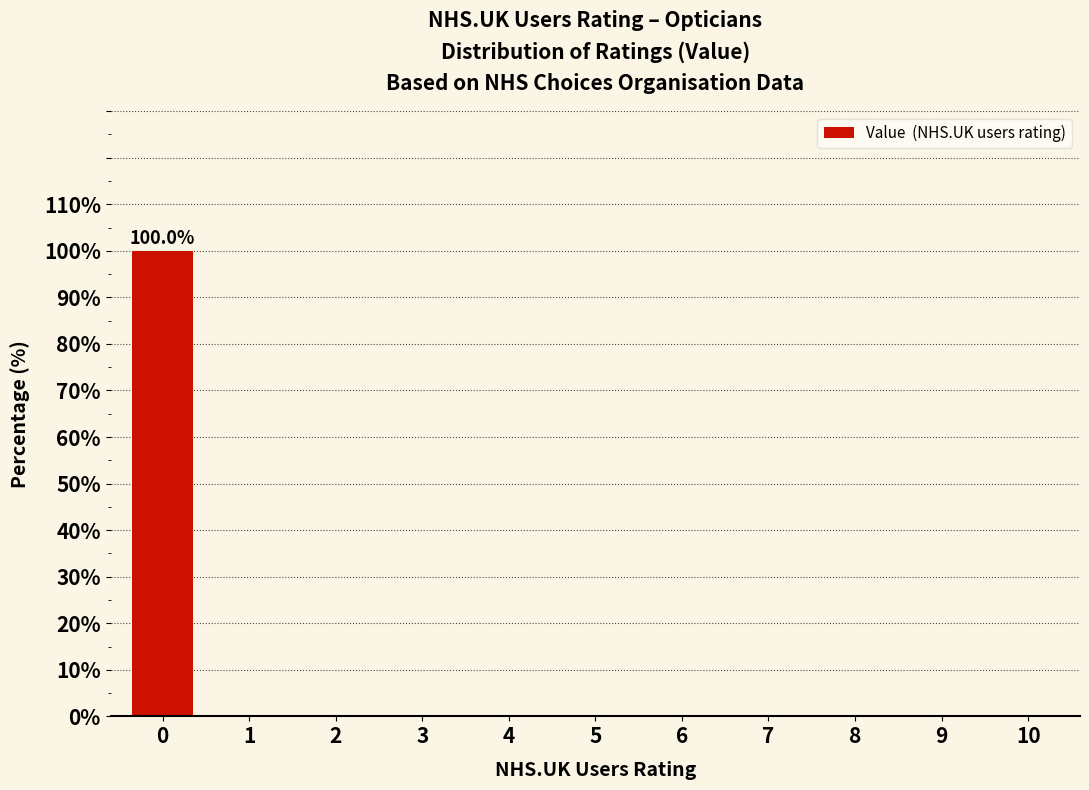

Reading left to right, extract all data points from this chart.

0=100	1=0	2=0	3=0	4=0	5=0	6=0	7=0	8=0	9=0	10=0